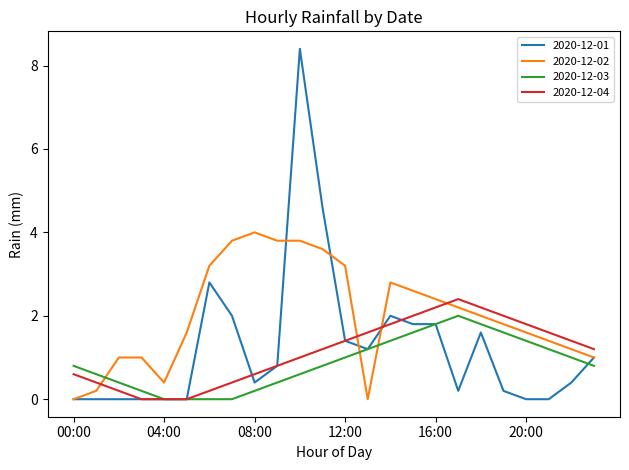

True or false: 2020-12-02 and 2020-12-04 cross at least once.

True